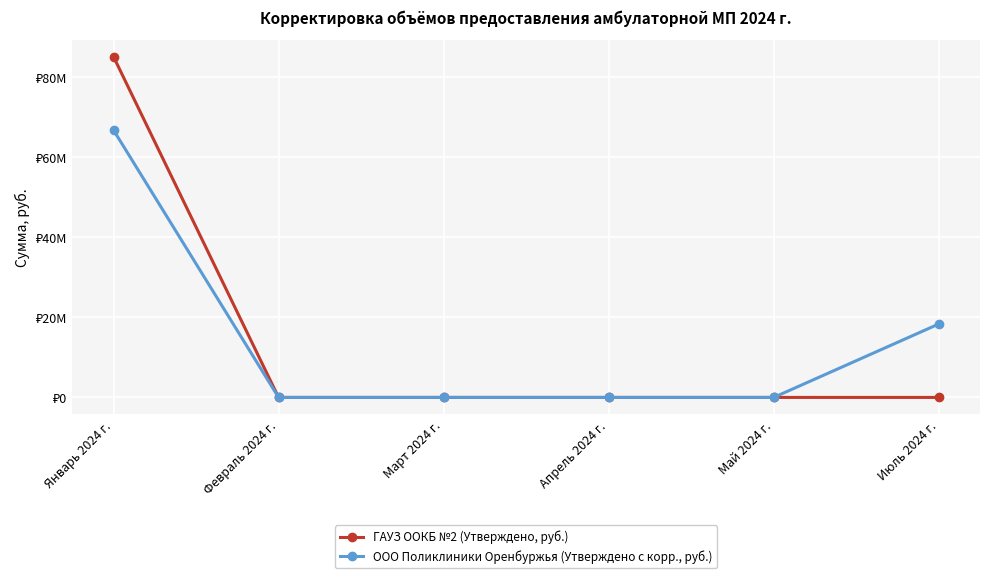

Does the chart have visible grid lines?

Yes